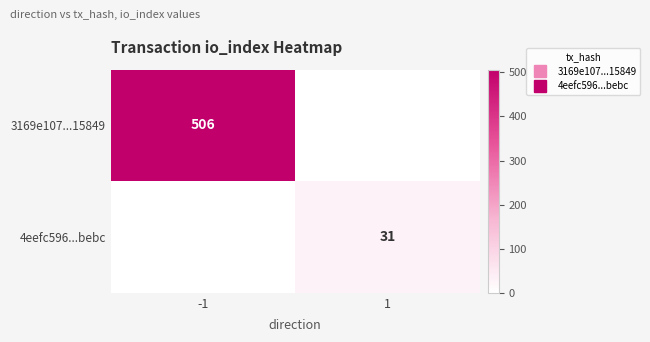

The 3169e107...15849 series shows 0 at 1. True or false?

True